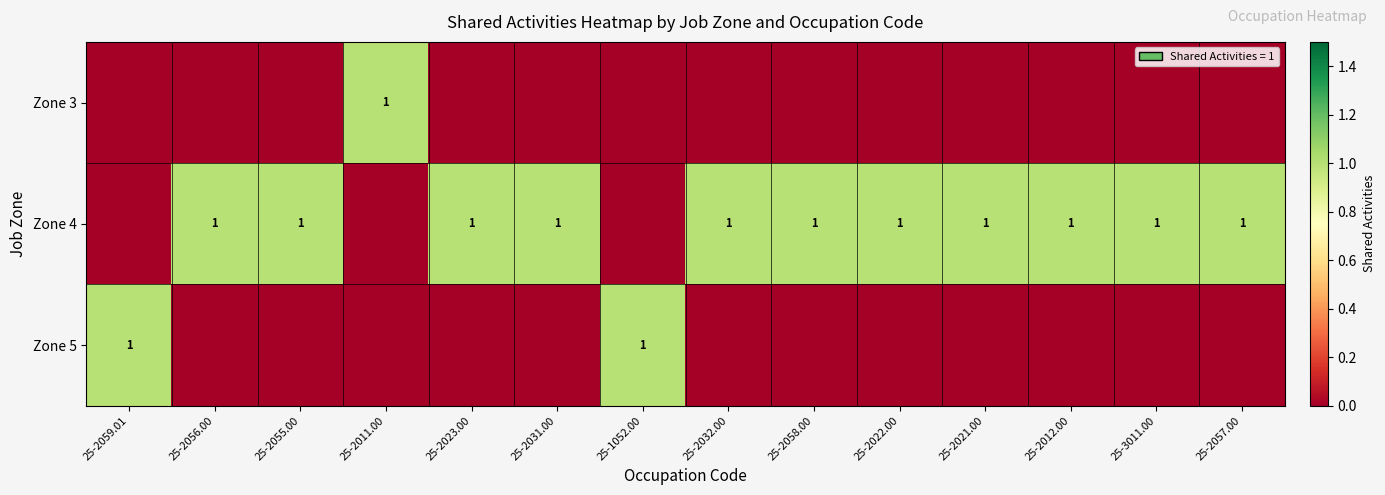

True or false: Zone 4 has a value of 1 at 25-2012.00.

True